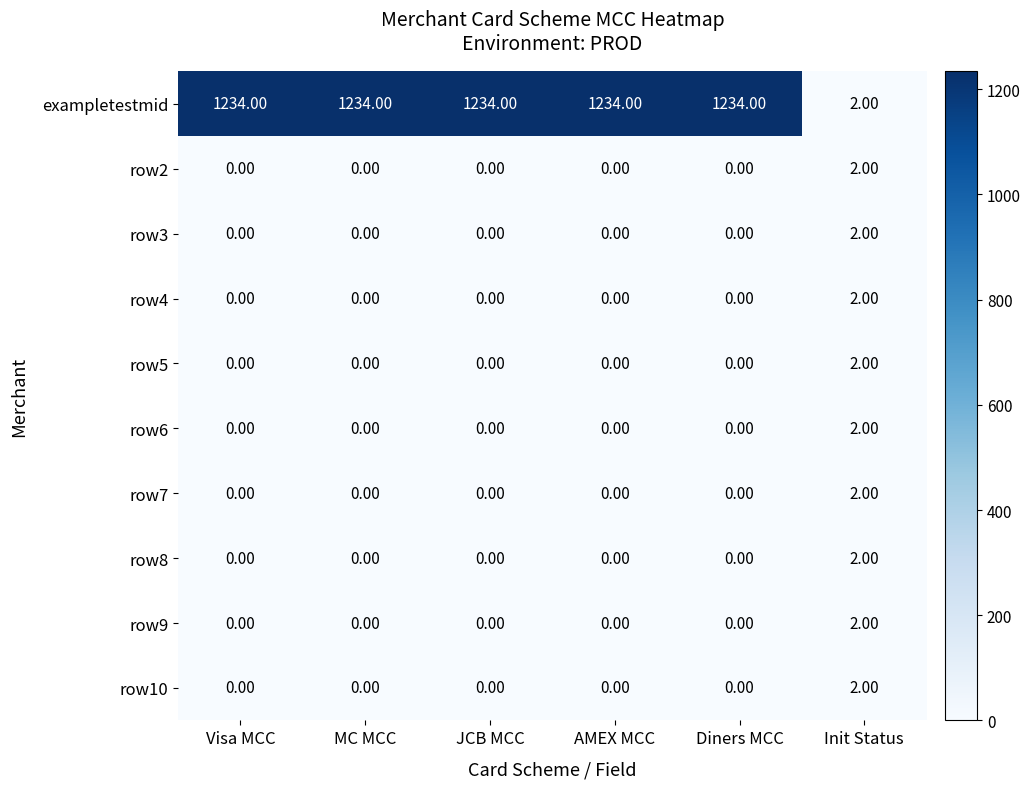

Which series has the widest spread of values?

exampletestmid